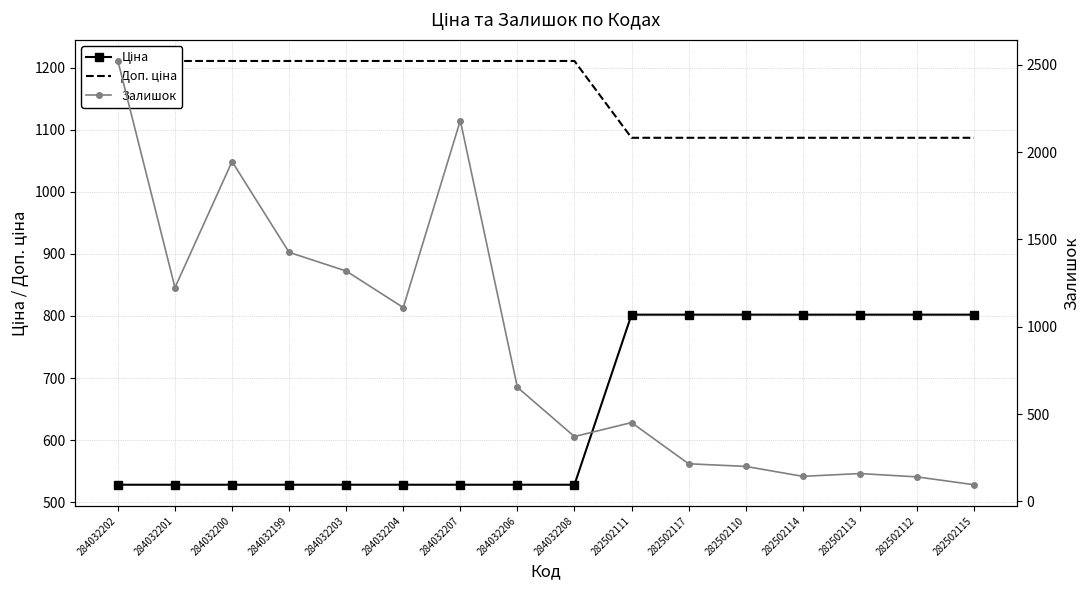

What is the difference between the highest and lowest values at 284032200?

1417.8